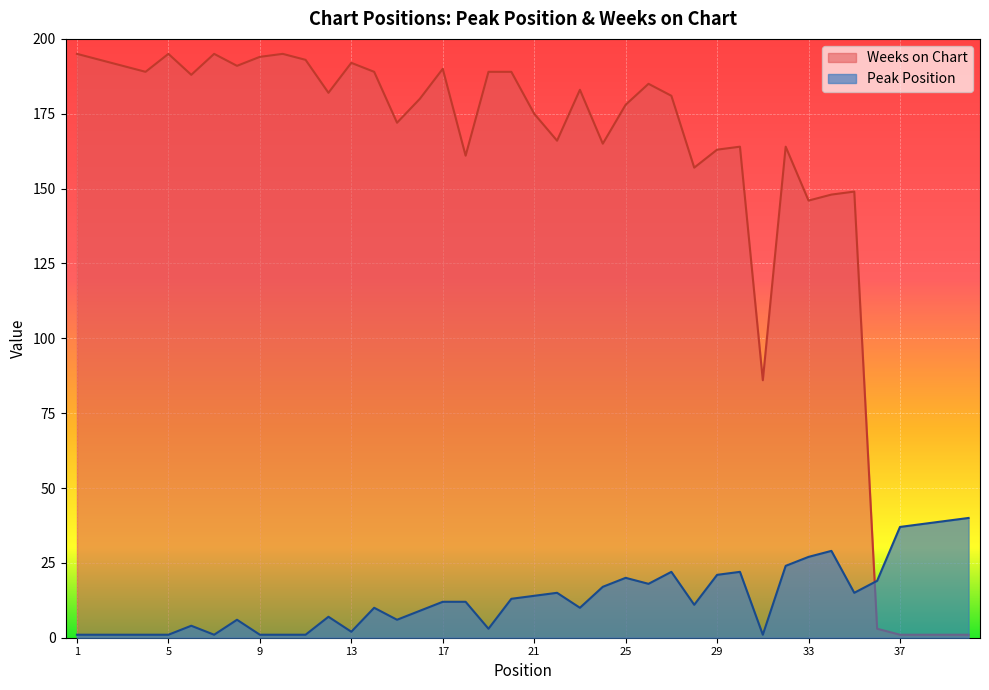

What is the value of the Peak Position point at the 9th from the left?

1